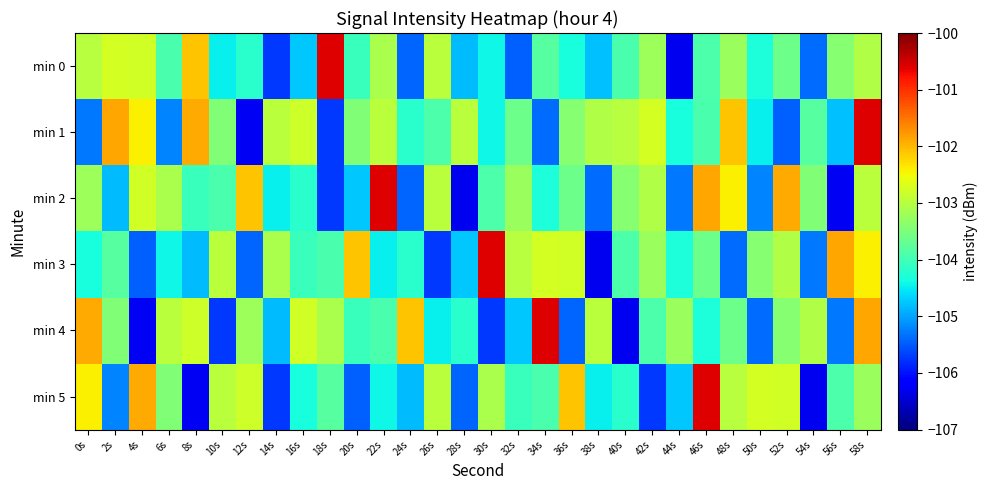

At how many categories does at least one series exceed -101?

6